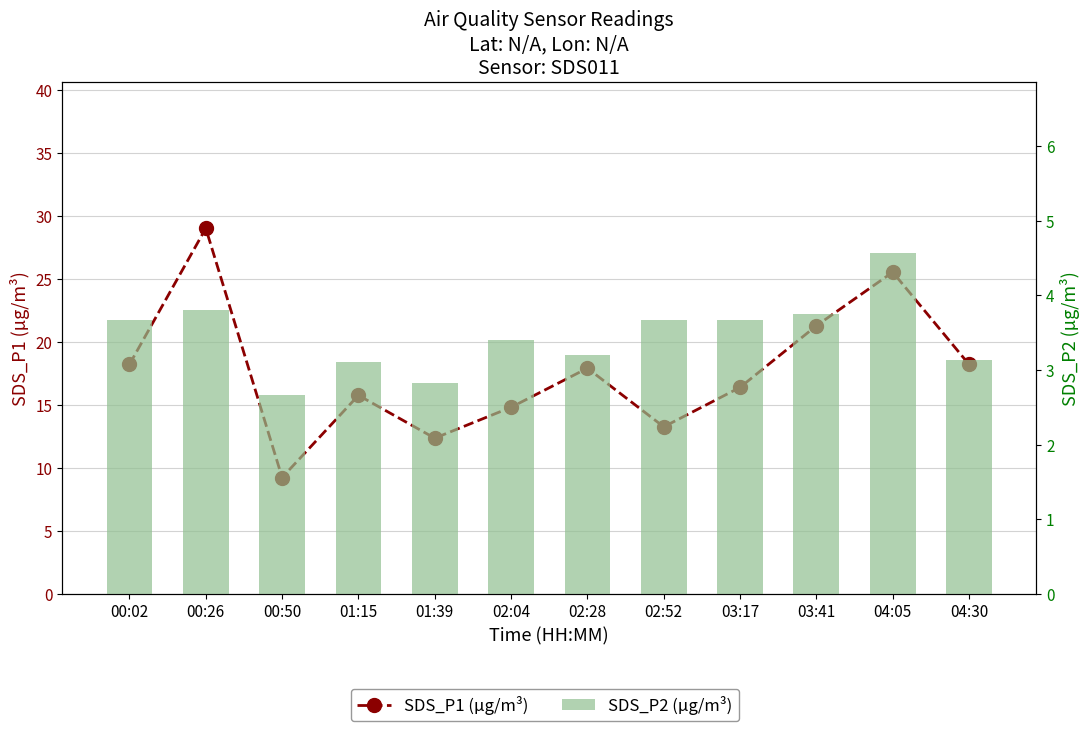

Rank the series at 02:28 from highest to lowest value.

SDS_P1 (µg/m³), SDS_P2 (µg/m³)